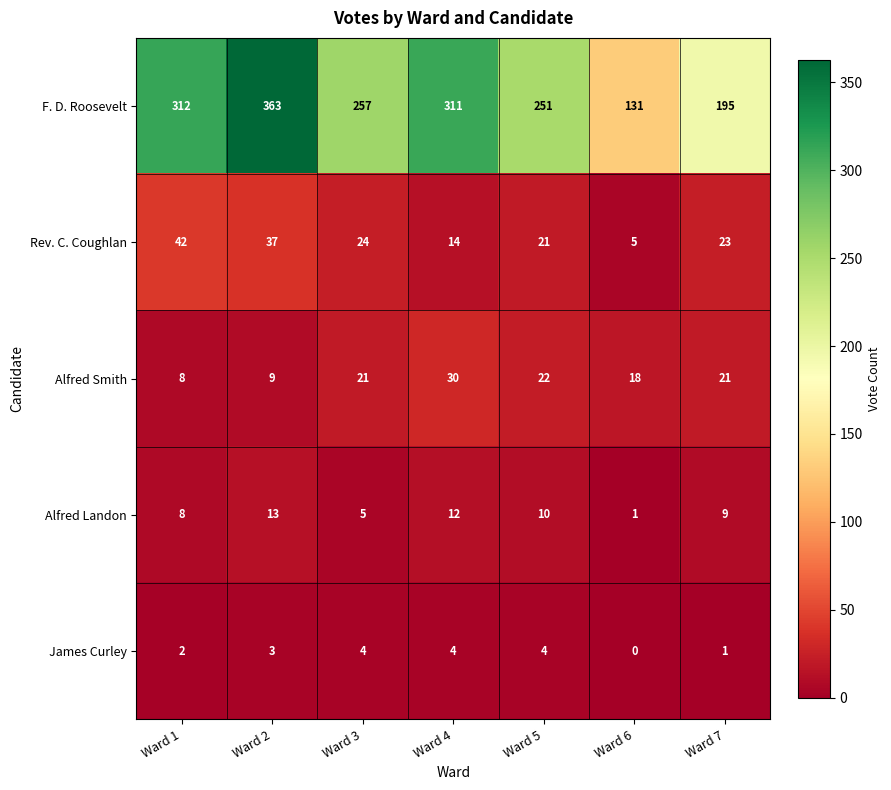

Which label corresponds to the largest value in the chart?

Ward 2